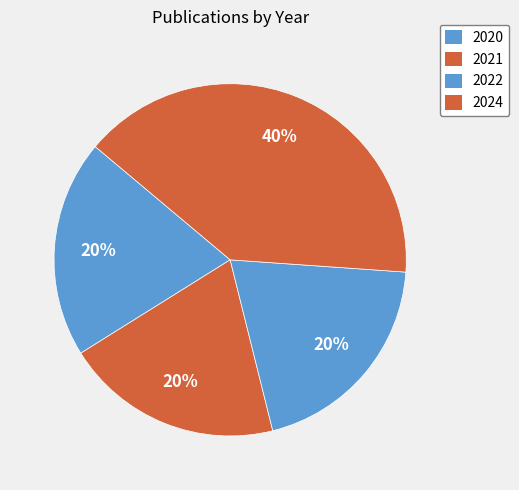

The 2020 slice represents 20% of the pie. True or false?

True